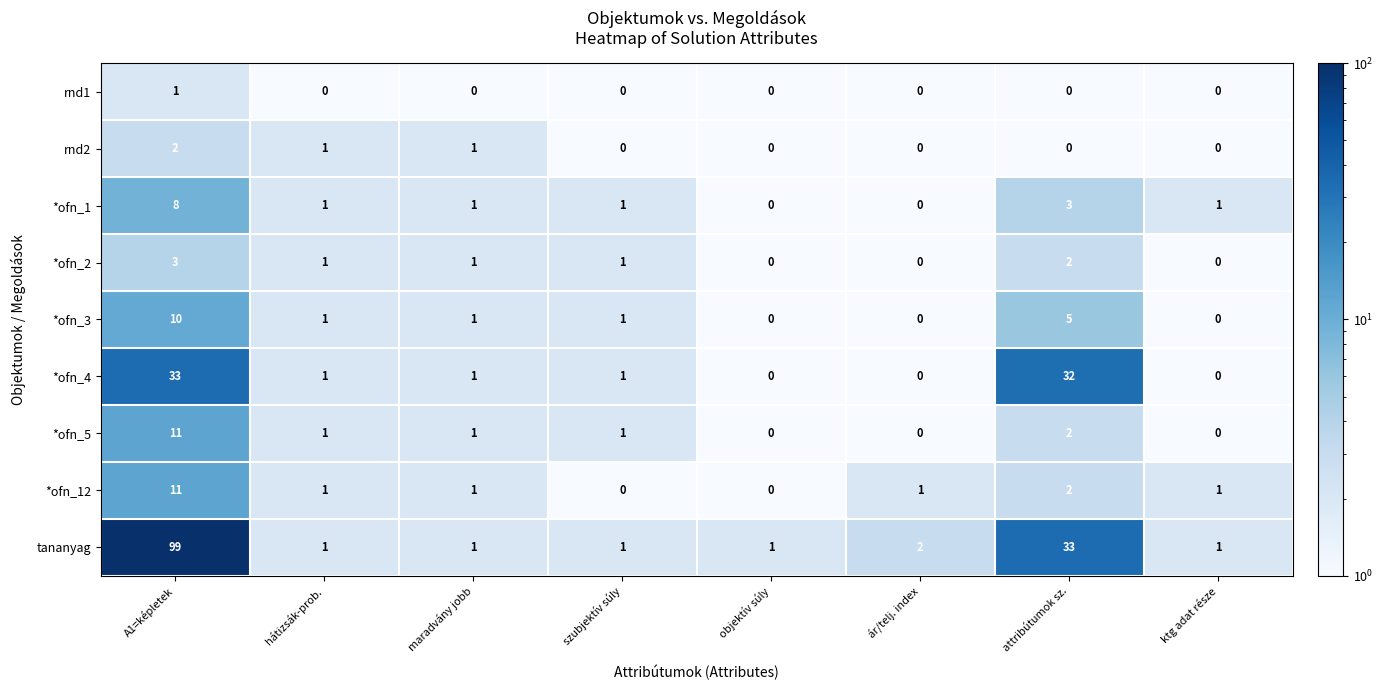

Which category has the highest value in the *ofn_4 series?

A1=képletek